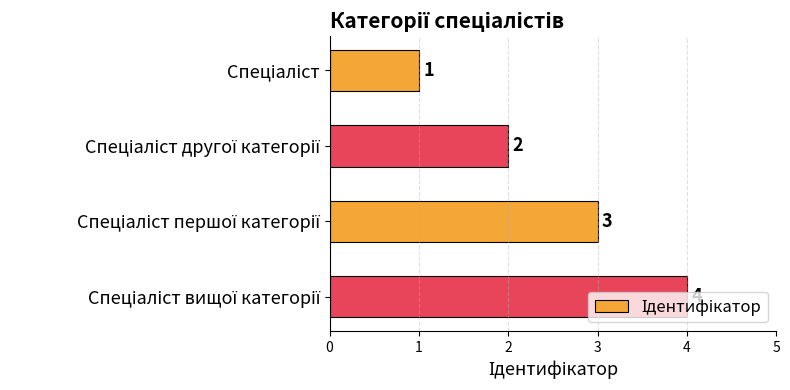

What is the maximum value shown in the chart?

4